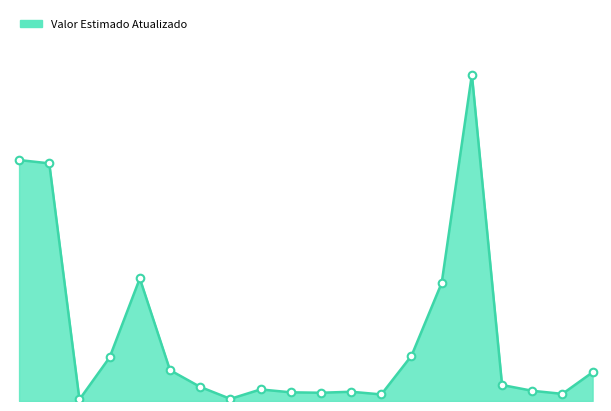

Does the chart have visible grid lines?

No